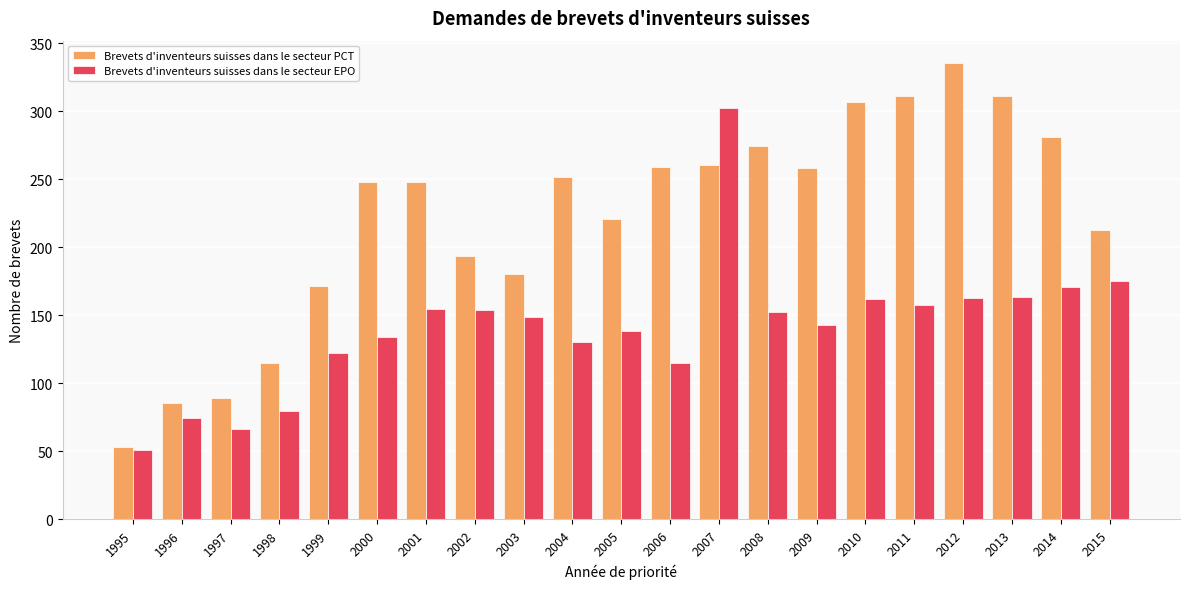

Rank the series by their maximum value, from lowest to highest.

Brevets d'inventeurs suisses dans le secteur EPO, Brevets d'inventeurs suisses dans le secteur PCT